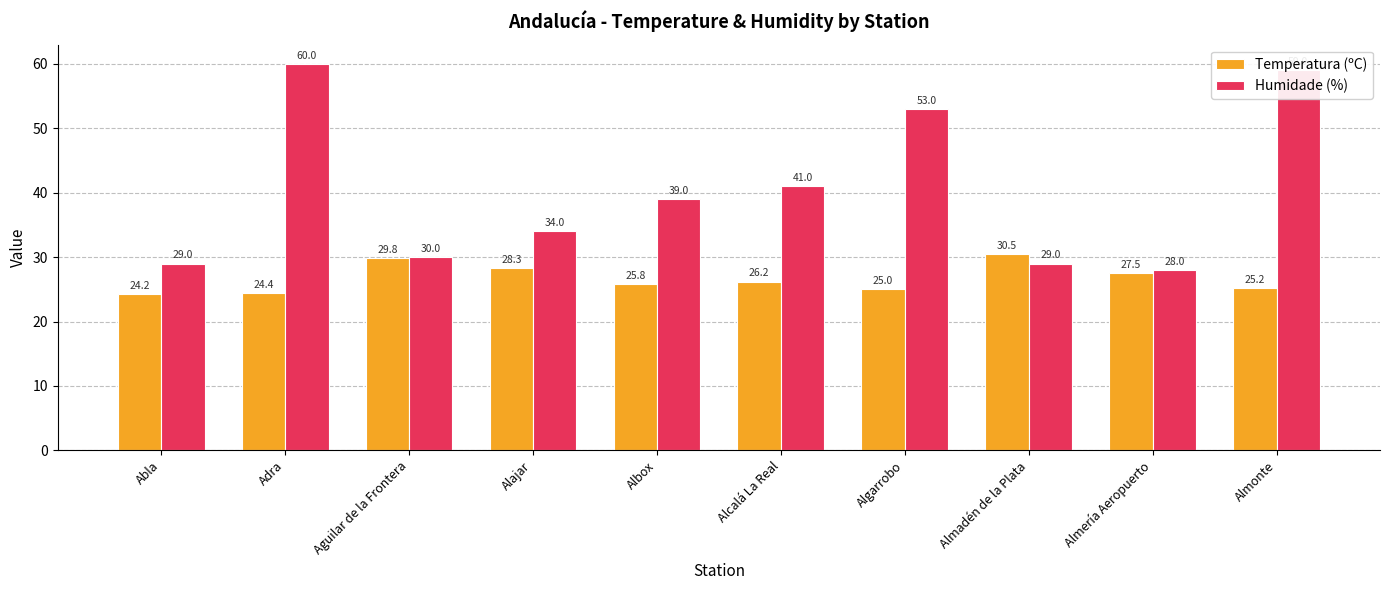

What is the difference between the Humidade (%) values at Adra and Almadén de la Plata?

31.0